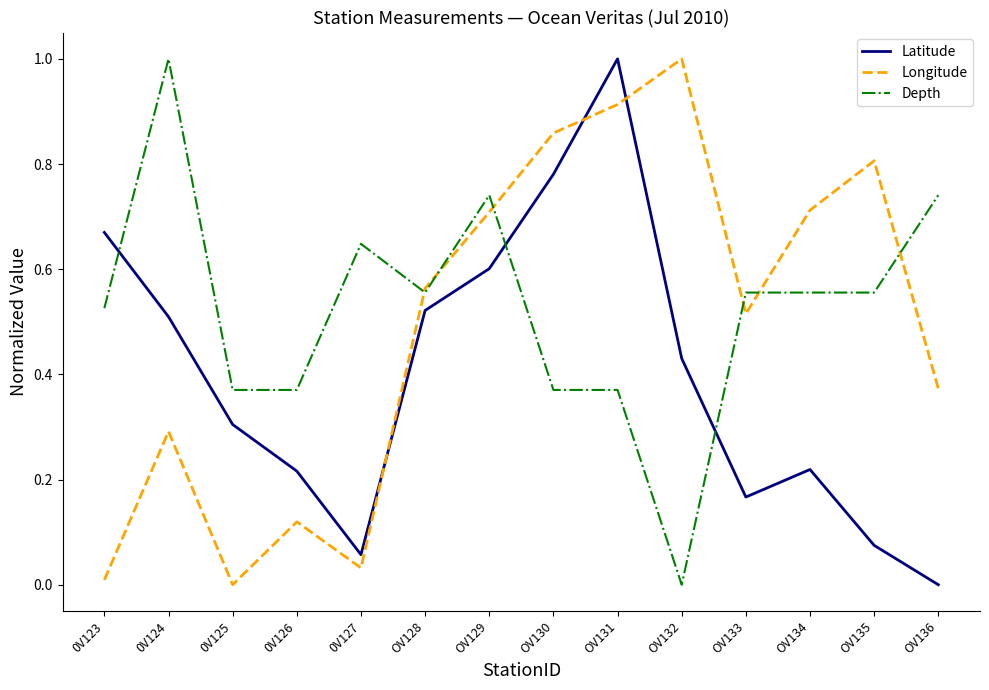

How many times do Latitude and Longitude cross each other?

3